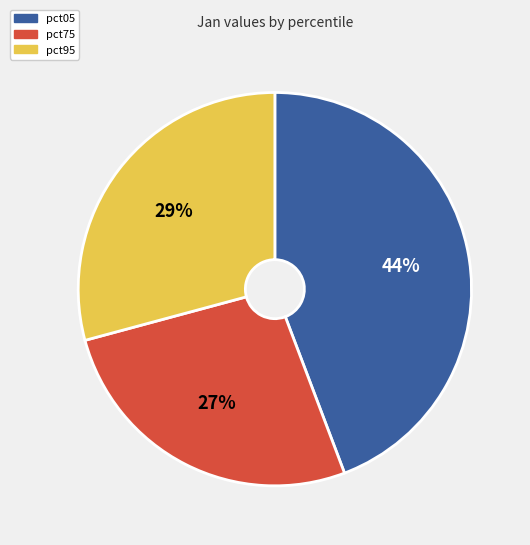

How many slices are in this pie chart?

3